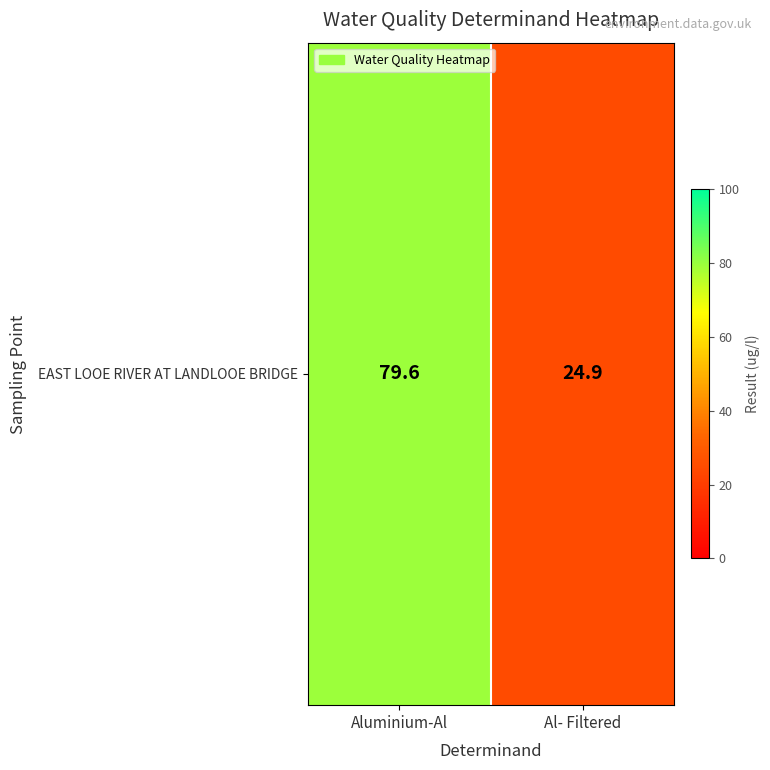

How many data points are above 79?

1